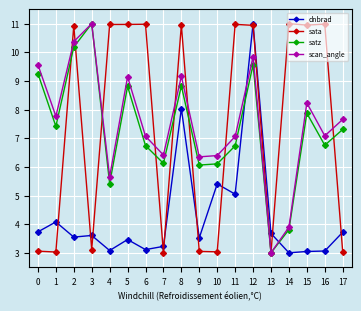

Is this an area chart (filled region under the line)?

No